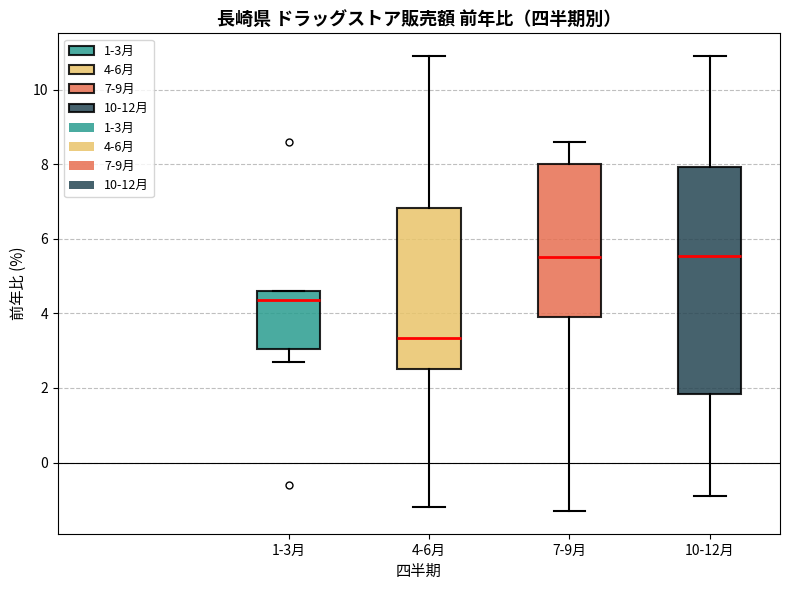

Comparing the boxes themselves (not the whiskers), which one is the tallest?

10-12月